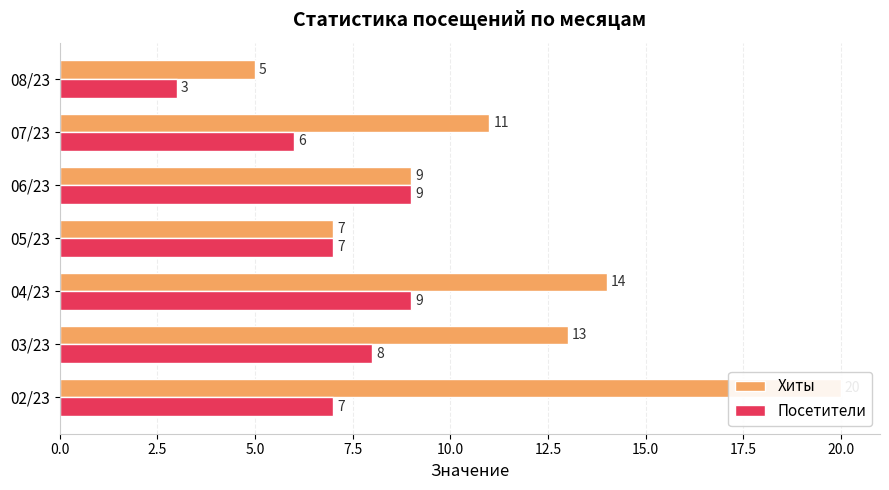

What is the total value across all series at 06/23?

18